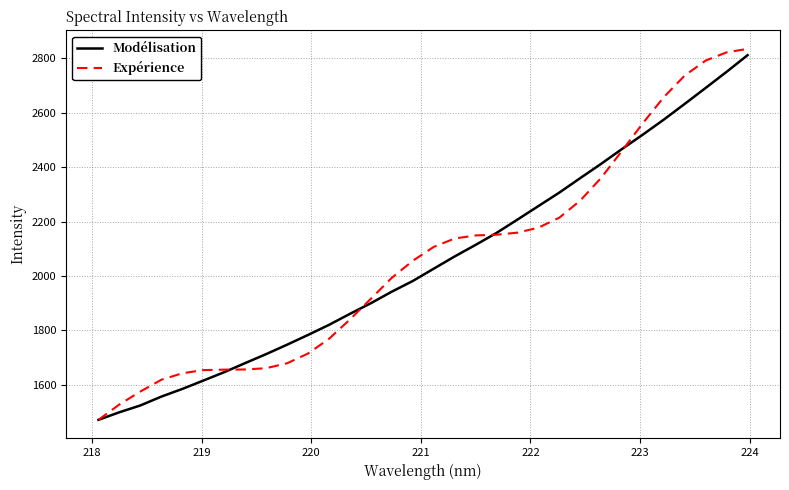

Which series has the largest range (max minus min)?

Expérience